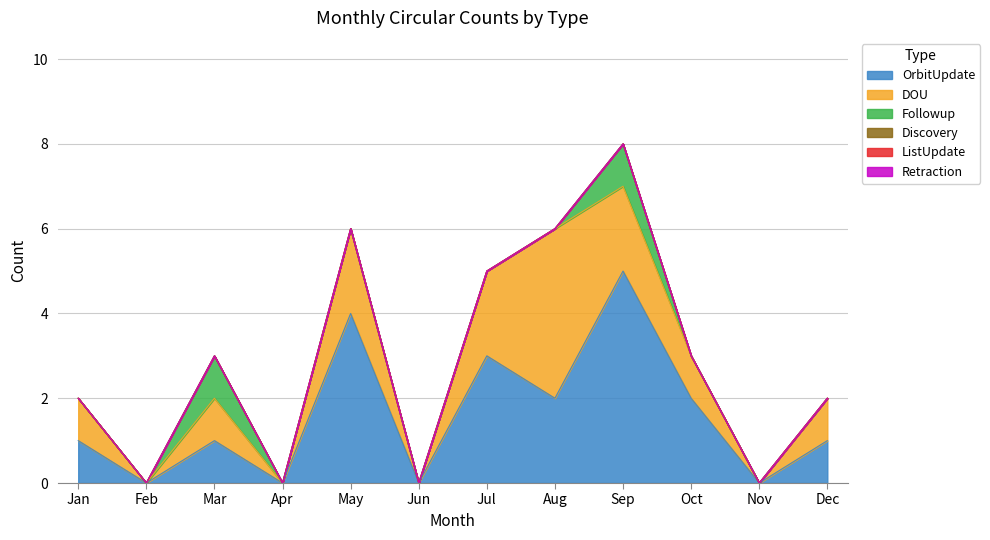

Which has a higher value, Nov or Aug?

Aug